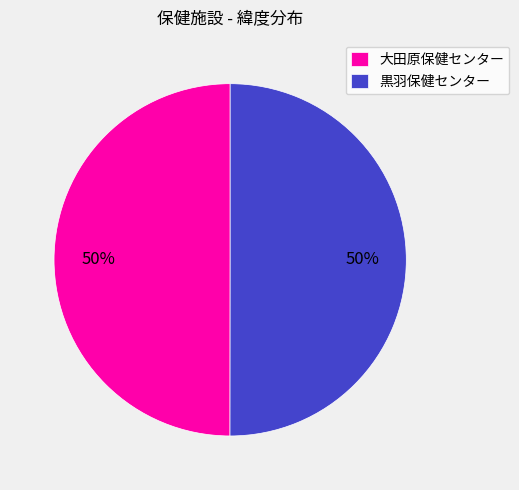

The 大田原保健センター slice represents 40% of the pie. True or false?

False